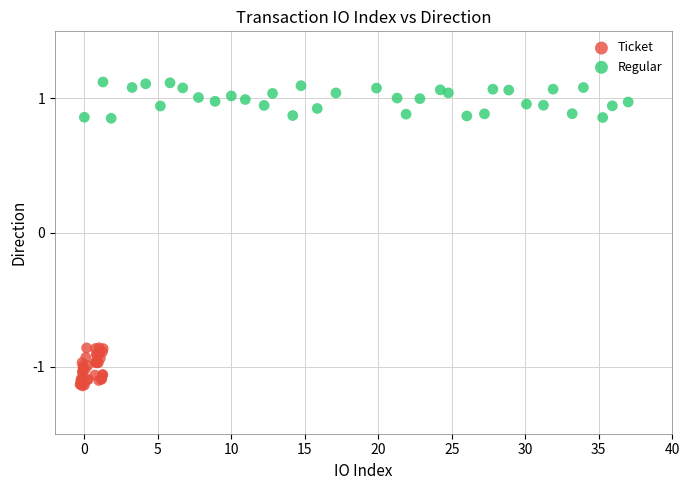

Which series reaches the minimum Y coordinate?

Ticket